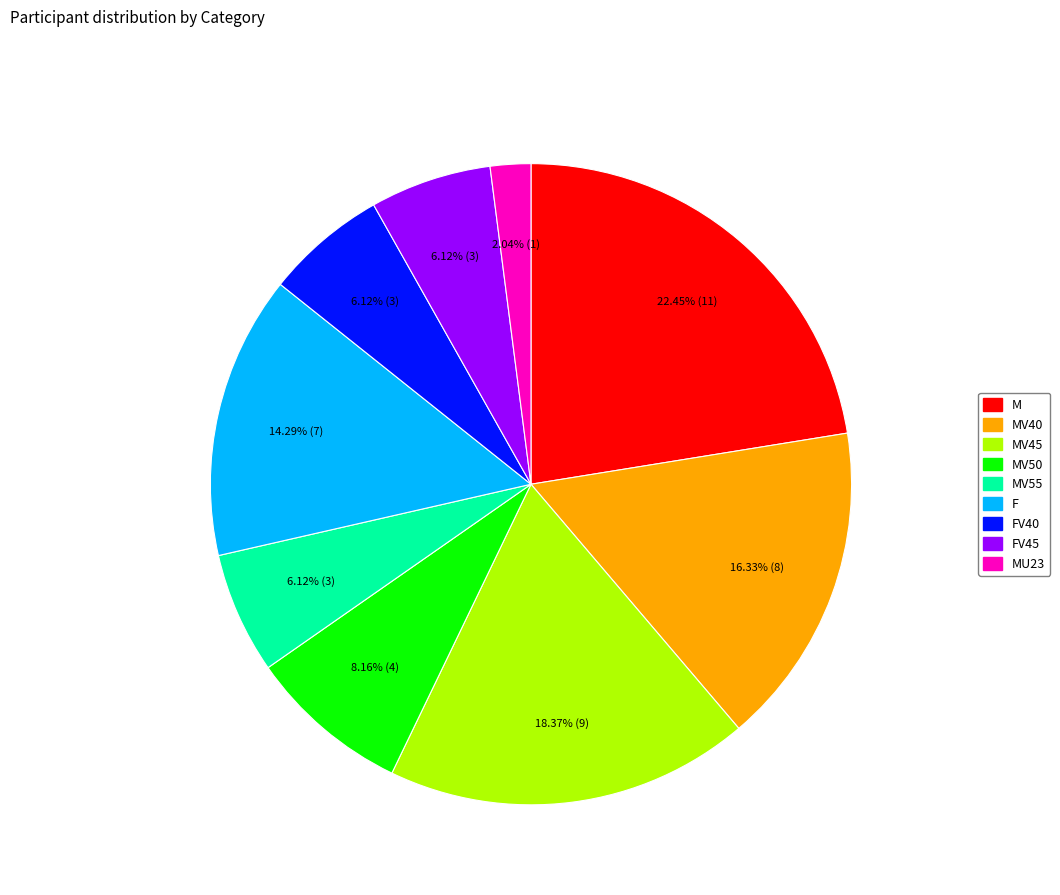

Does any single category account for the majority?

No